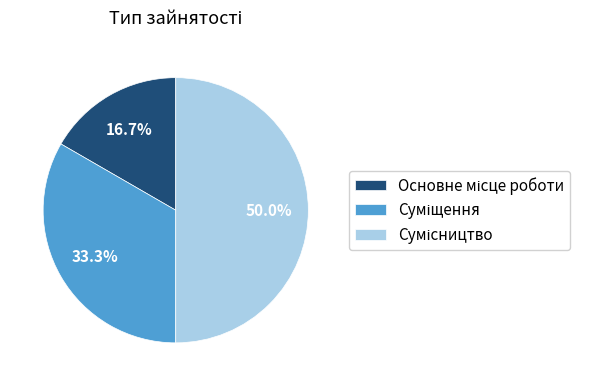

How many segments does this pie chart have?

3